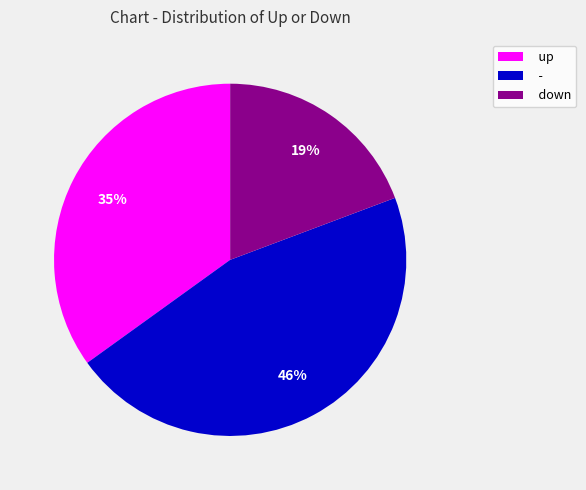

What is the largest slice in the pie chart?

-